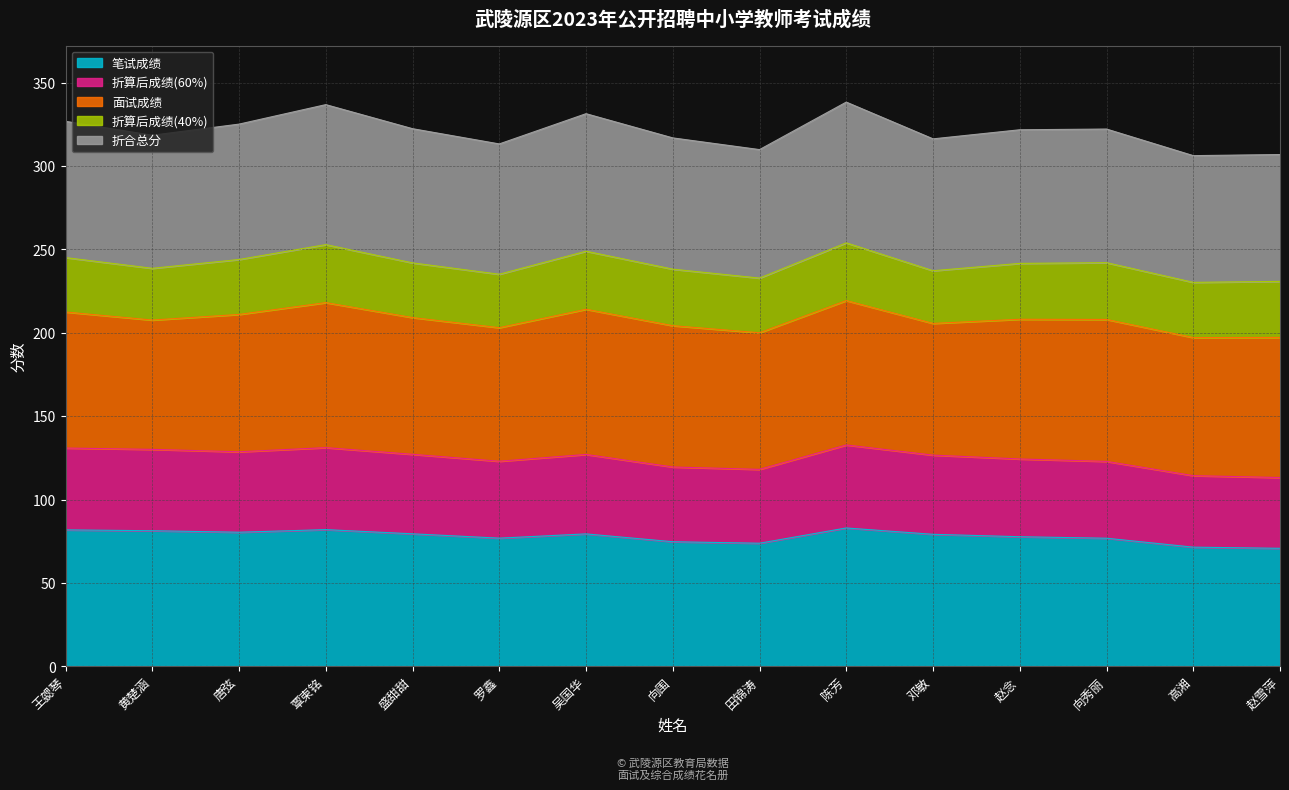

What is the lowest value of the 笔试成绩 series?

70.8